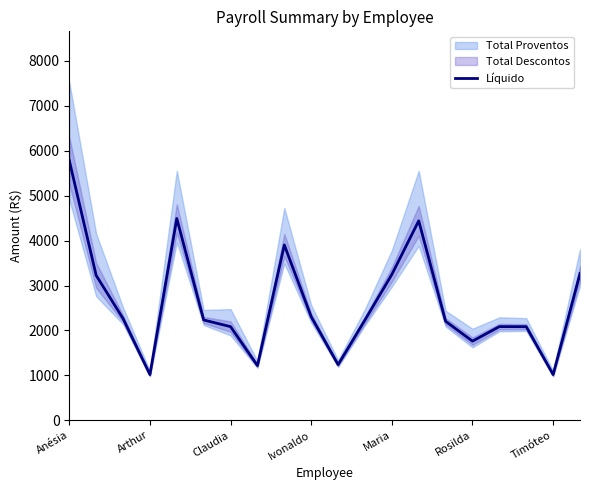

True or false: there are more than 0 points higher than both neighbors.

True